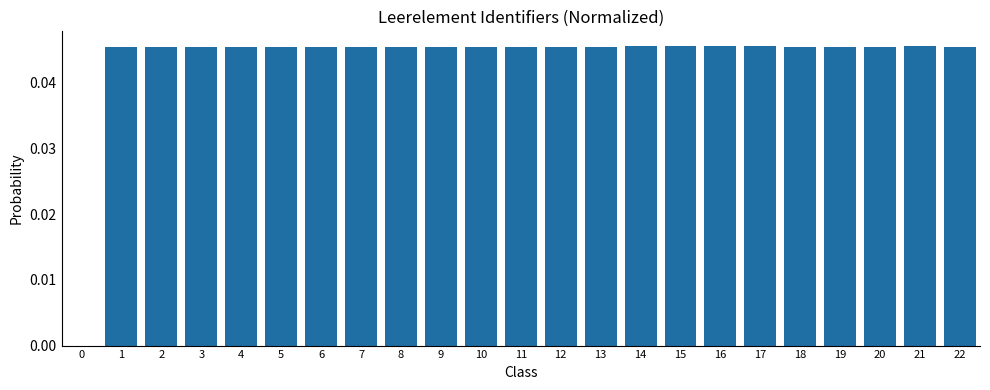

What is the sum of all values?

1.0